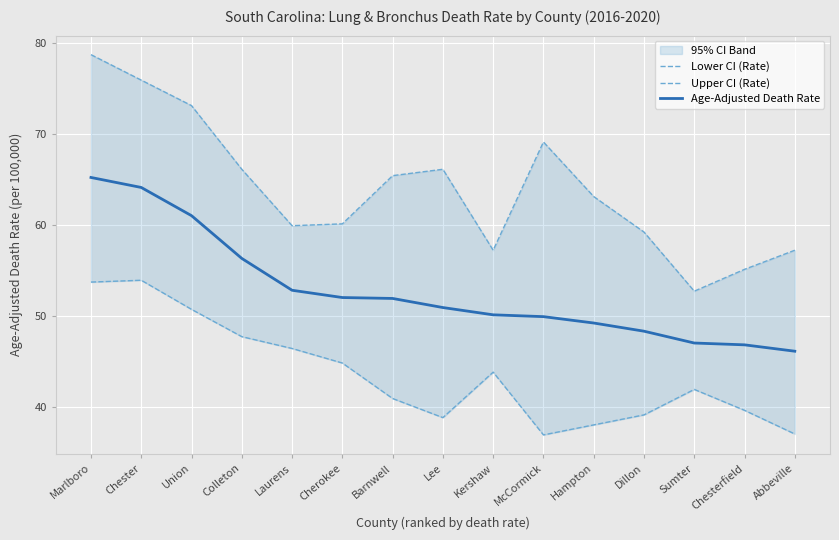

What is the spread (max minus min) of values at Dillon?

20.1